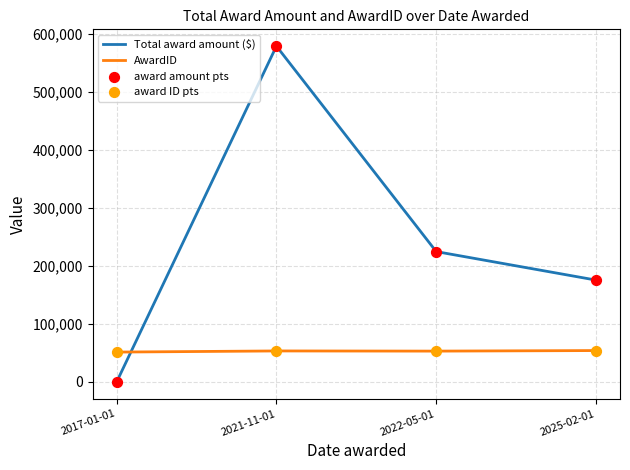

At how many categories does at least one series exceed 556616?

1